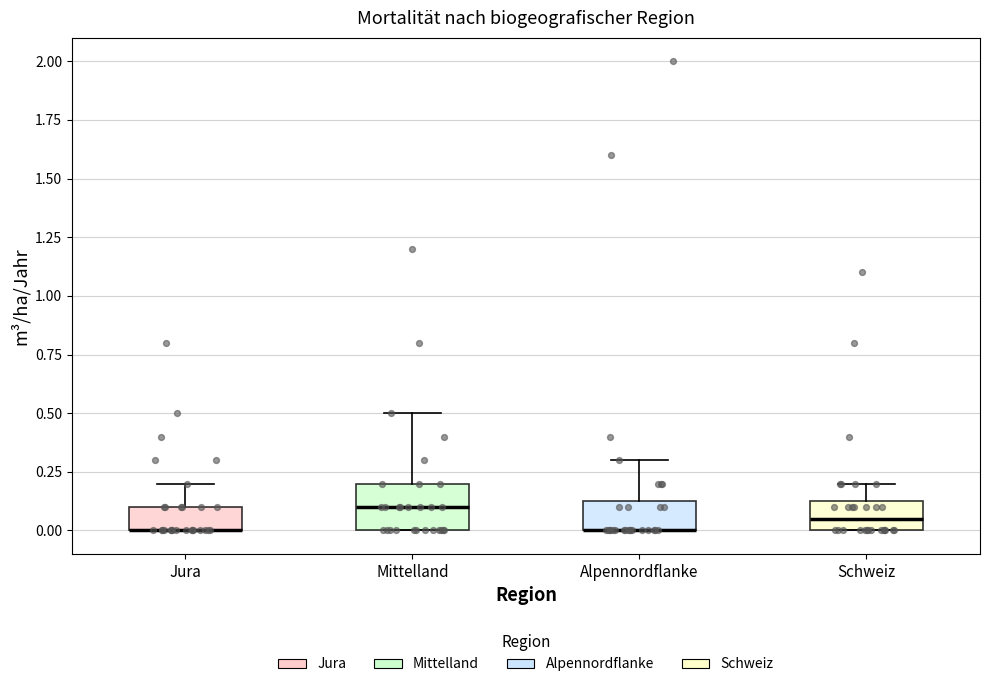

Reading left to right, read every box against the y-axis: the position of its median line, the range the box covers, and the ends of its whiskers. The values are not printed on the chart, so give them approximately, as read against the axis.

Jura: median 0.00 (drawn on the box's lower edge), box 0.00 to 0.10, whiskers 0.00 to 0.20
Mittelland: median 0.10, box 0.00 to 0.20, whiskers 0.00 to 0.50
Alpennordflanke: median 0.00 (drawn on the box's lower edge), box 0.00 to 0.15, whiskers 0.00 to 0.30
Schweiz: median 0.05, box 0.00 to 0.15, whiskers 0.00 to 0.20